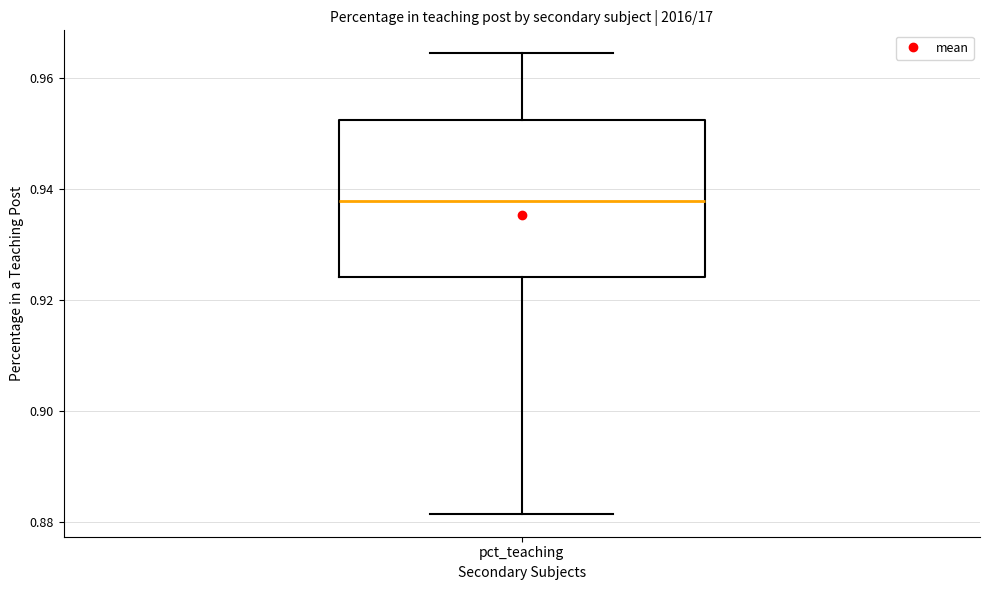

Transcribe this box plot: give where the median line is, the range the box spans, and where the two whiskers end, as read against the y-axis. The values are not printed on the chart, so give them approximately, as read against the axis.

median 0.938, box 0.924 to 0.952, whiskers 0.882 to 0.964